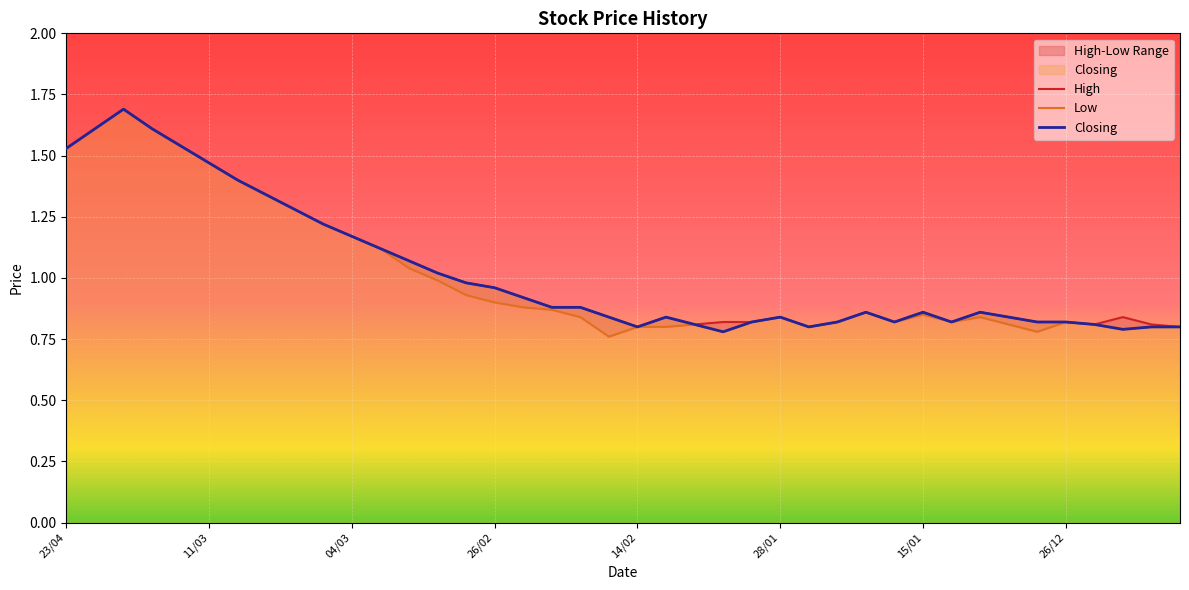

At how many categories does at least one series exceed 1?

14